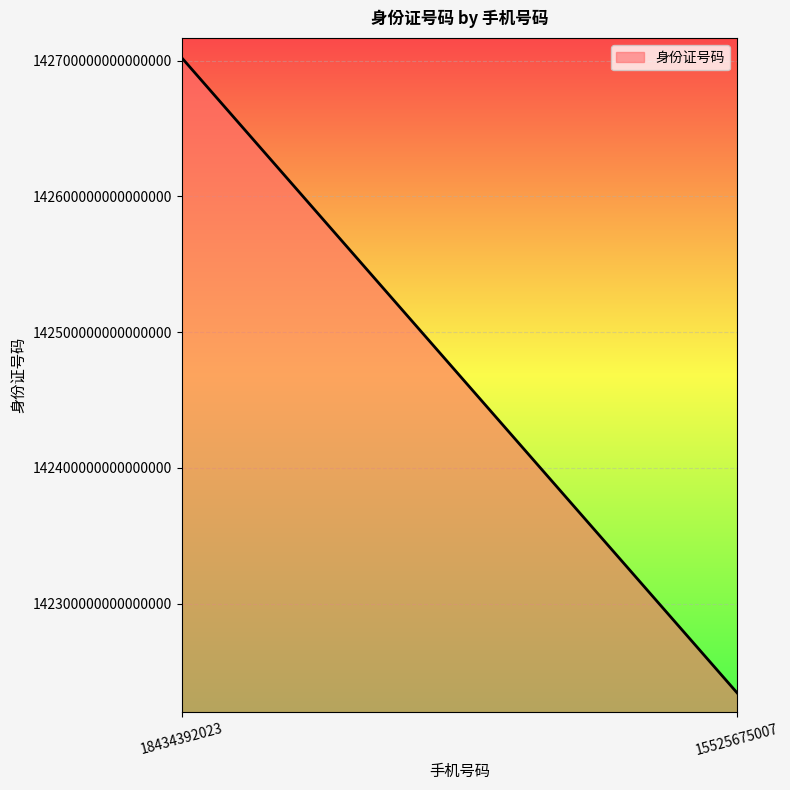

How many values are below 142702199602163008?

1